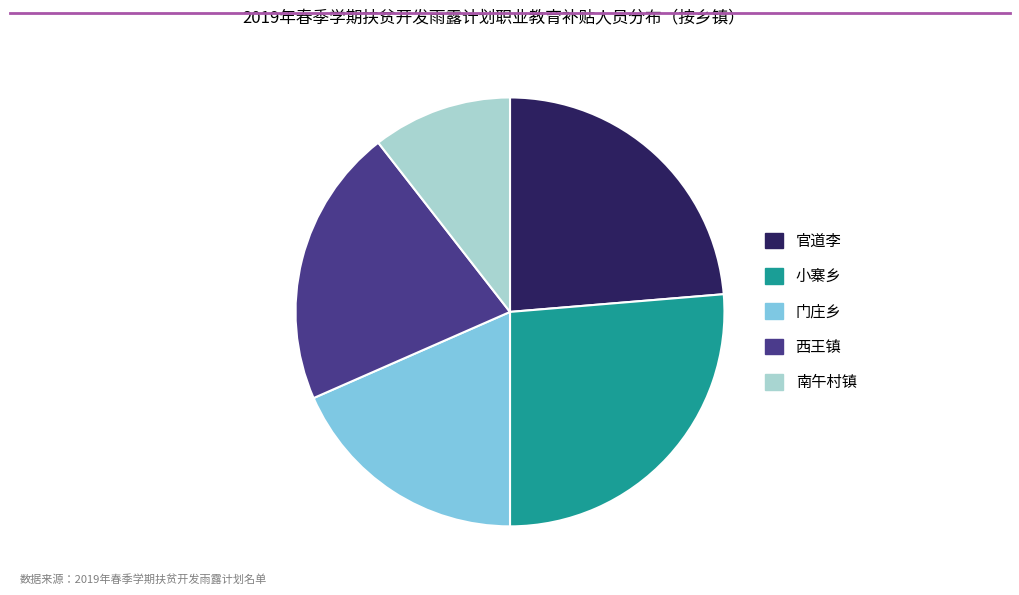

Which category has the smallest portion of the pie?

南午村镇